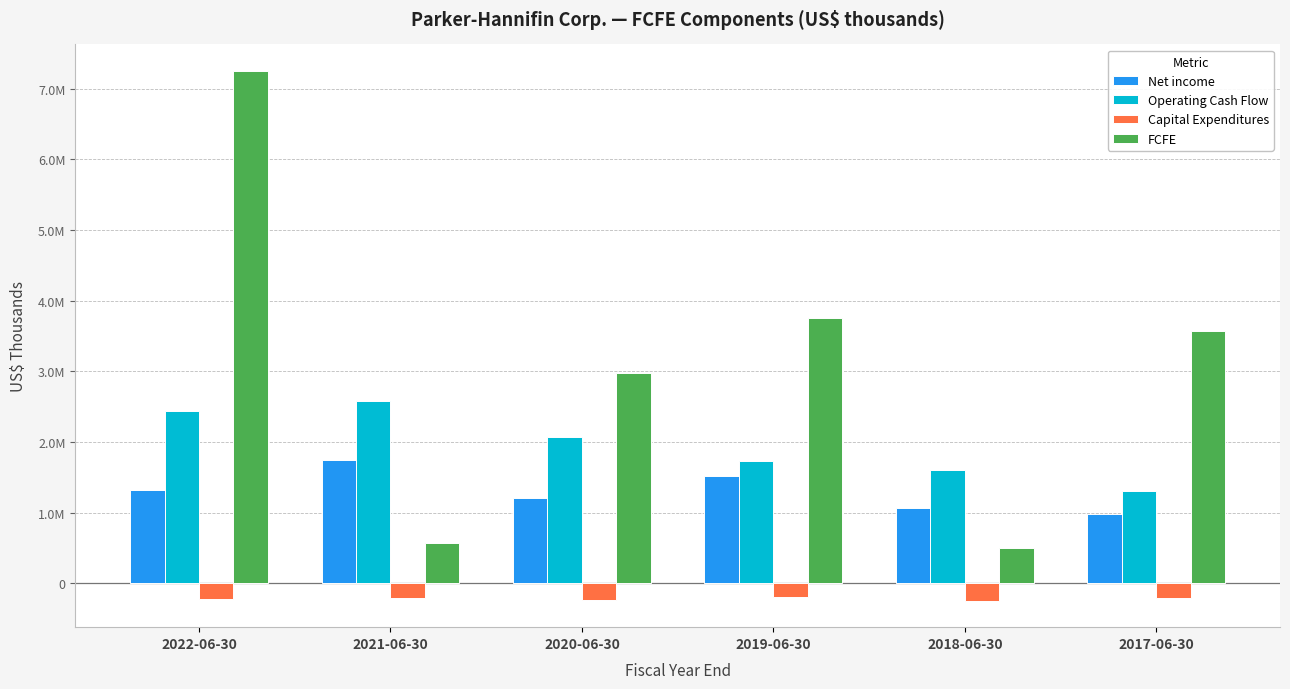

Where is Operating Cash Flow nearest to the value 1938736?

2020-06-30